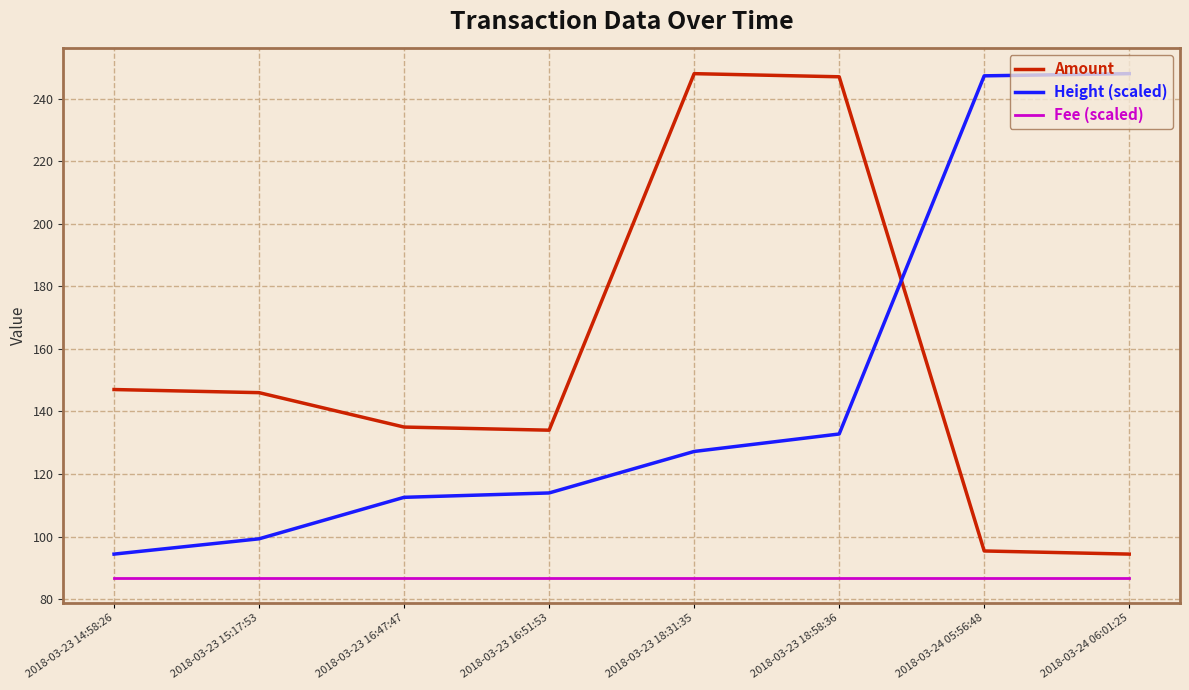

Which series has the largest total across all categories?

Amount